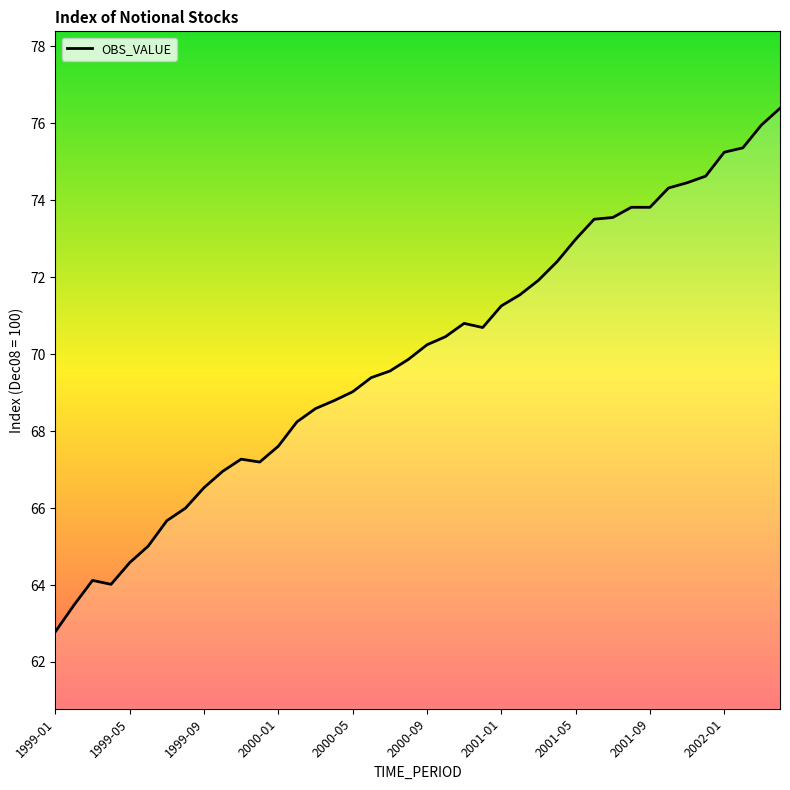

What is the difference between the maximum and minimum values?

13.6